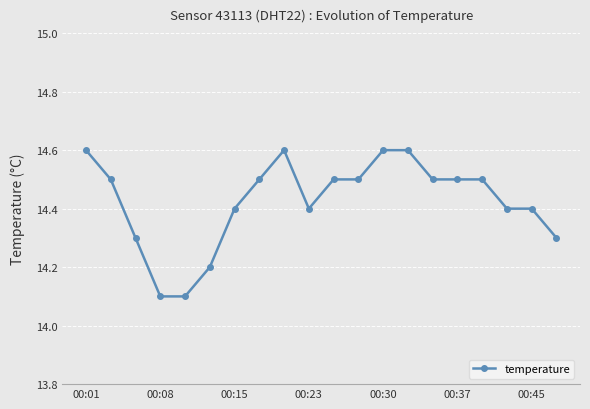

What is the sum of all values?

288.5